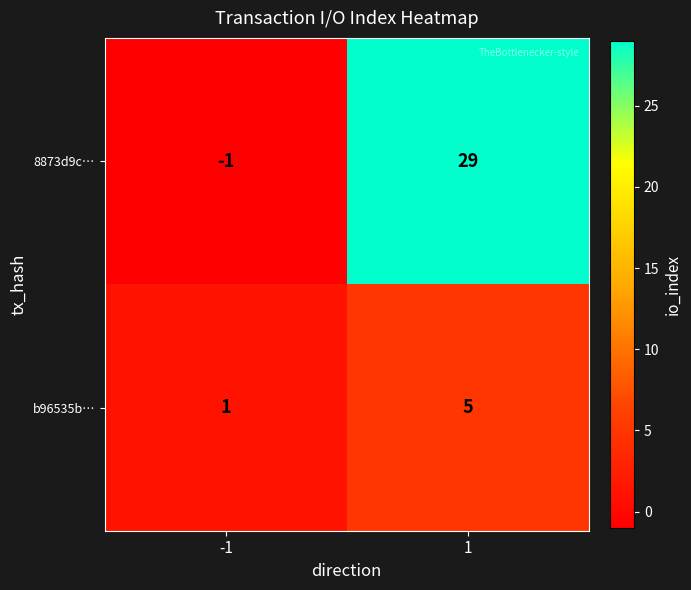

At which category is the sum across all series the highest?

1